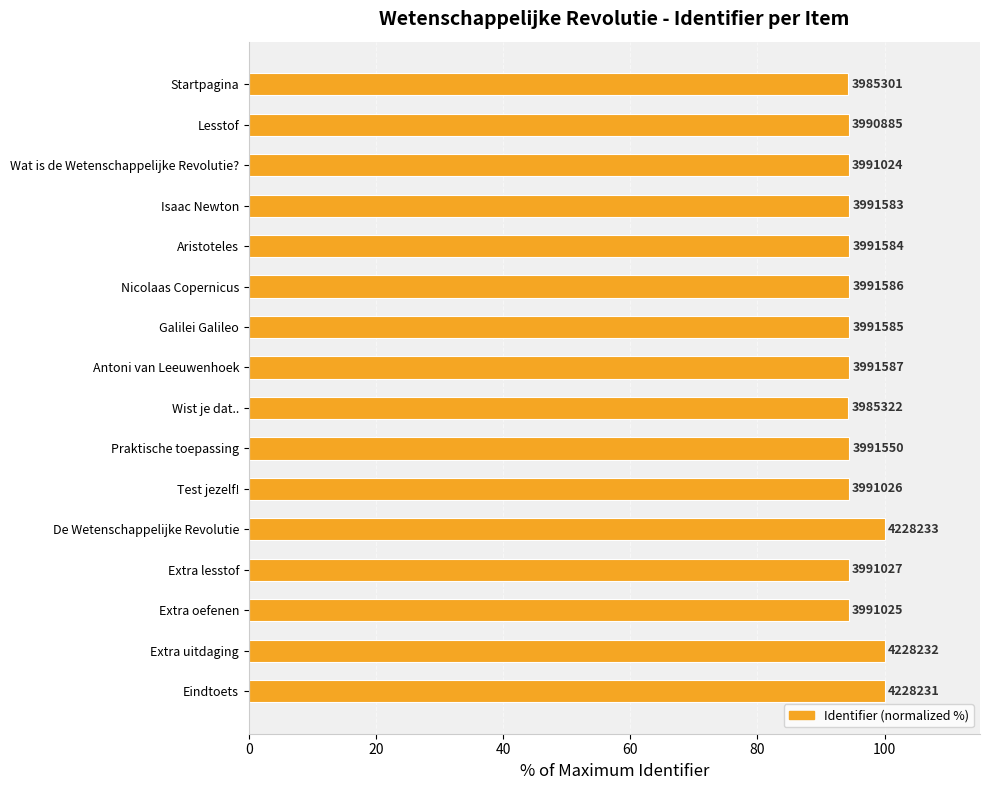

Does the chart contain any negative values?

No